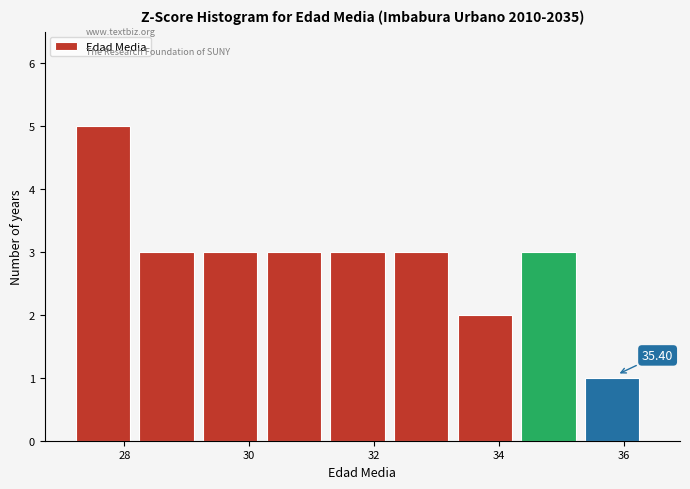

Over which range of the x-axis is the bar tallest?

27.22 to 28.24